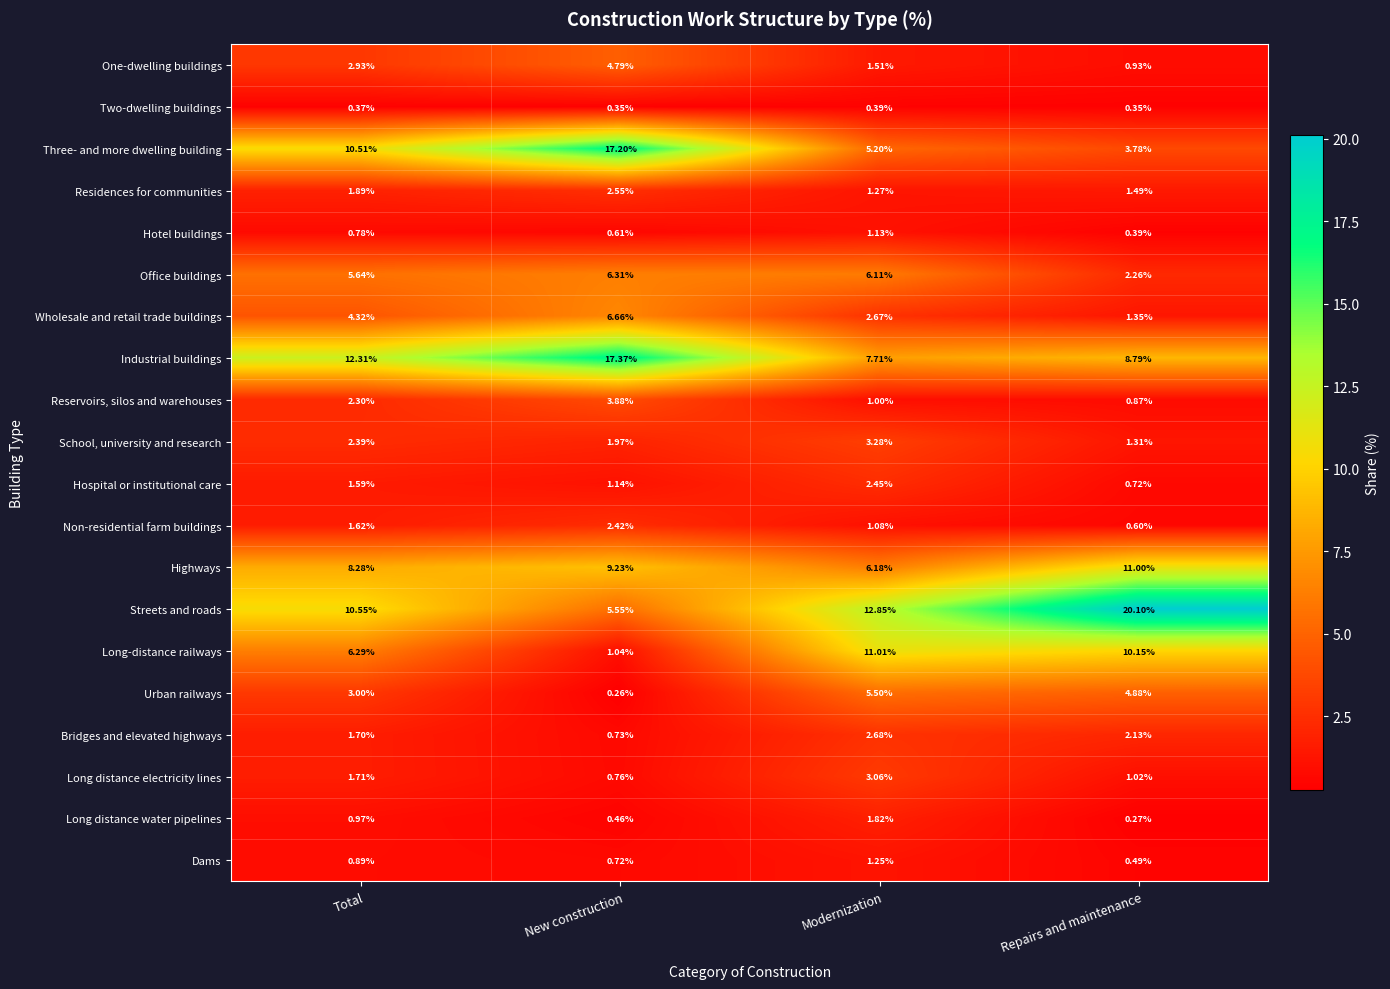

Count the number of categories in the chart.

4